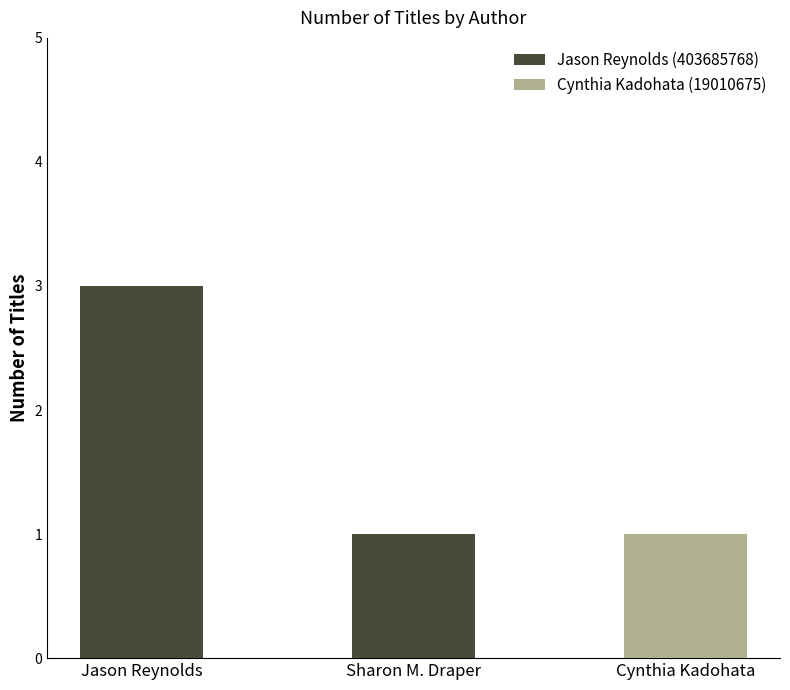

What is the difference between the values at Cynthia Kadohata and Jason Reynolds?

2